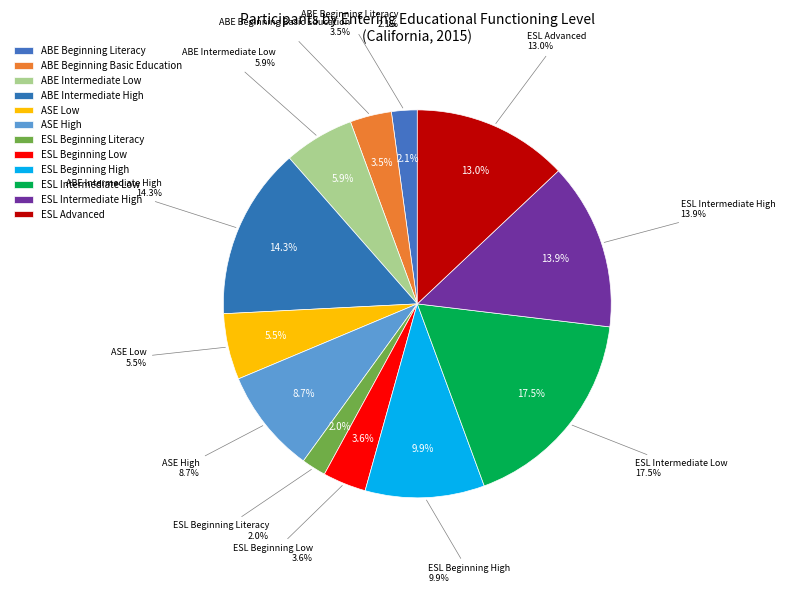

True or false: ESL Intermediate Low accounts for 31% of the total.

False